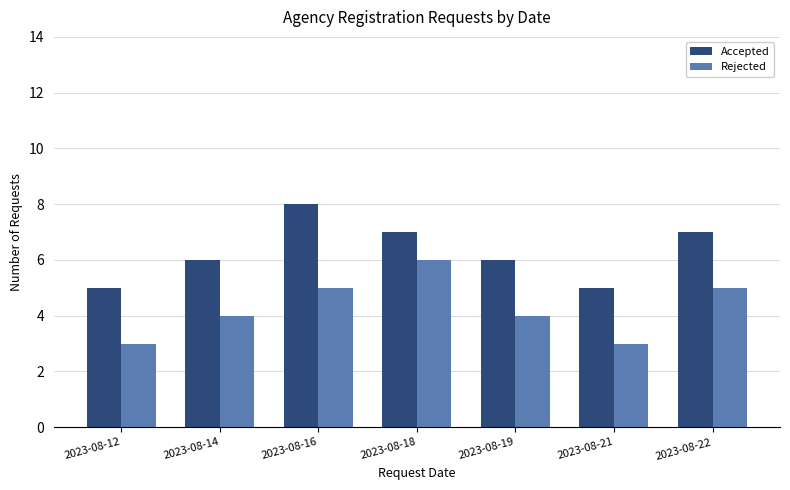

List the series in order of their overall mean, highest first.

Accepted, Rejected